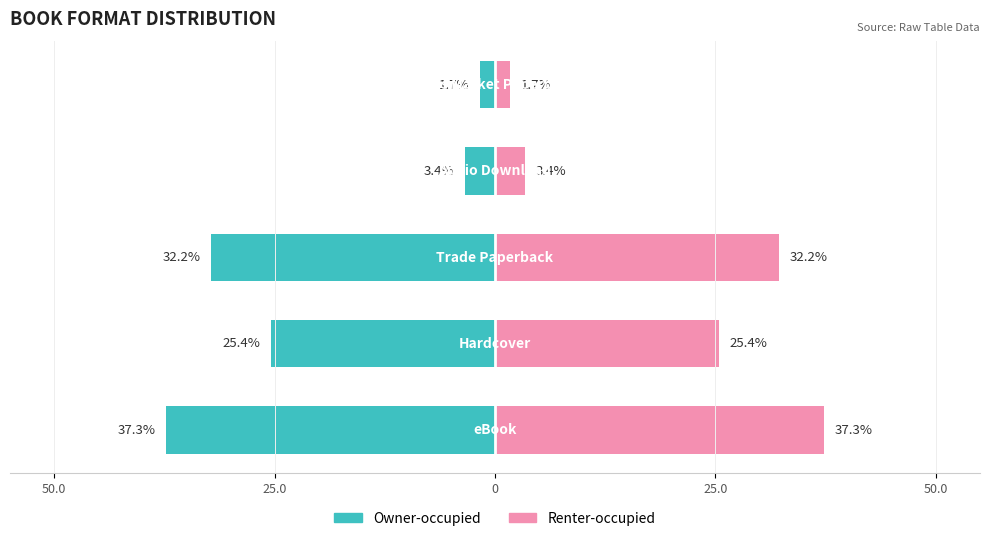

What is the value of the Owner-occupied bar at the 5th from the left?

-37.3